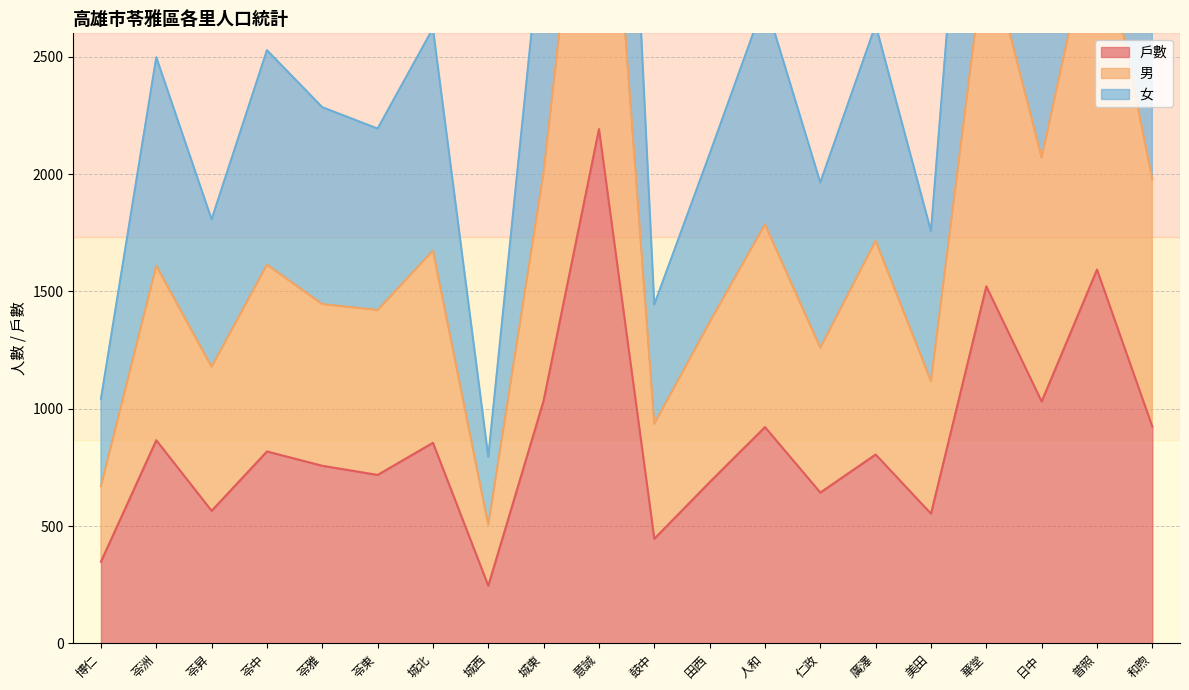

What are all the series names shown in the legend?

戶數, 男, 女